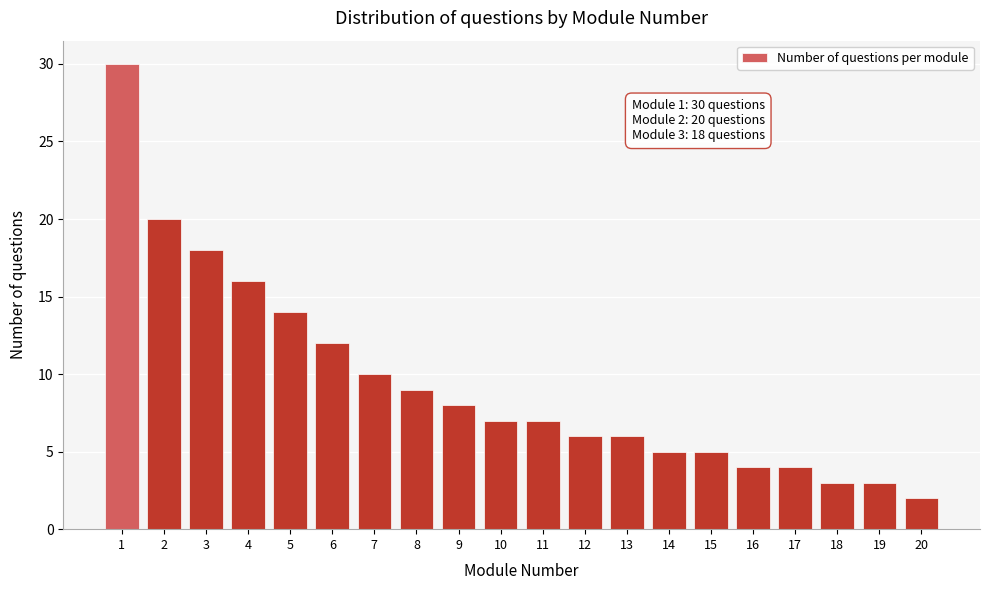

Reading left to right, list all the values displayed in this chart.

1=30	2=20	3=18	4=16	5=14	6=12	7=10	8=9	9=8	10=7	11=7	12=6	13=6	14=5	15=5	16=4	17=4	18=3	19=3	20=2